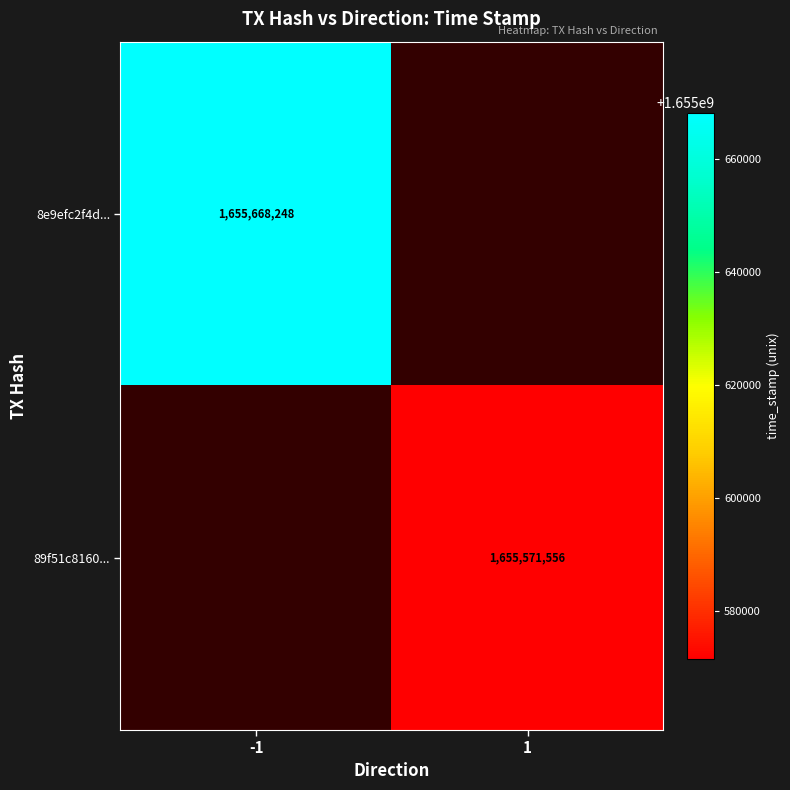

The value of 8e9efc2f4d... at -1 is 1145969334. True or false?

False